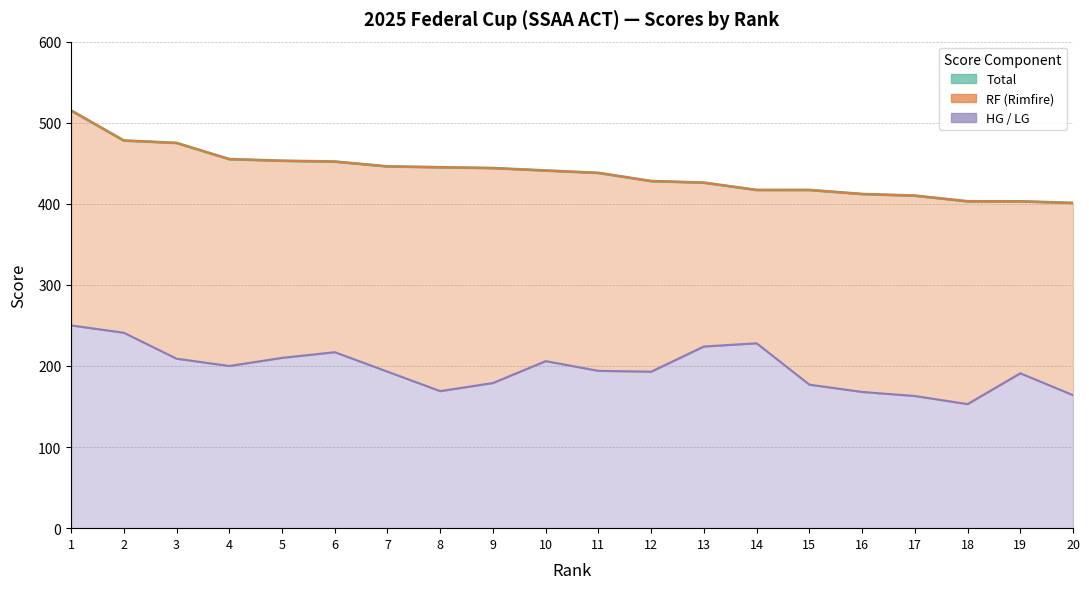

Which series has the largest total across all categories?

Total